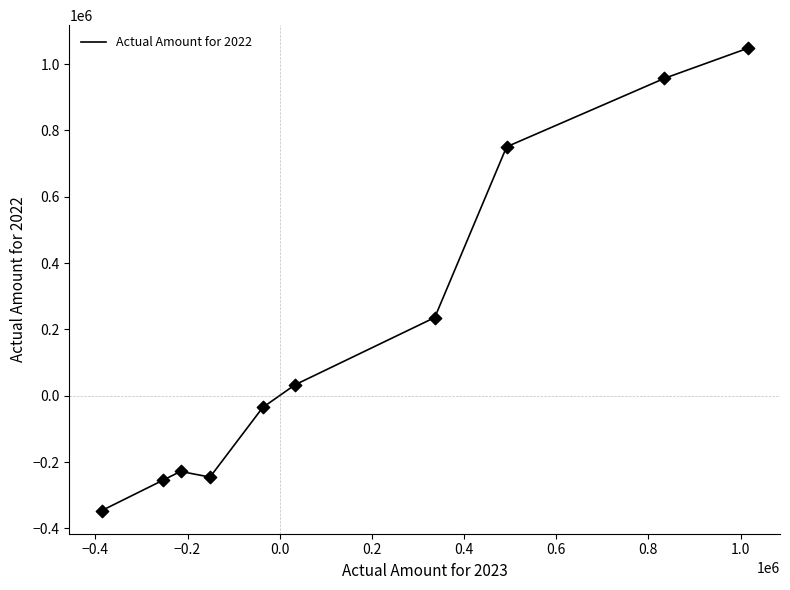

What is the difference between the maximum and minimum values?

1394194